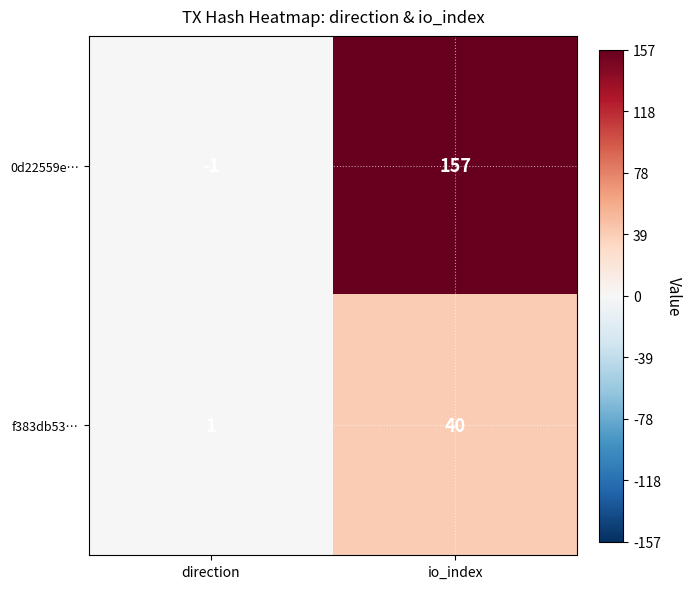

Rank the series by their maximum value, from lowest to highest.

f383db53…, 0d22559e…